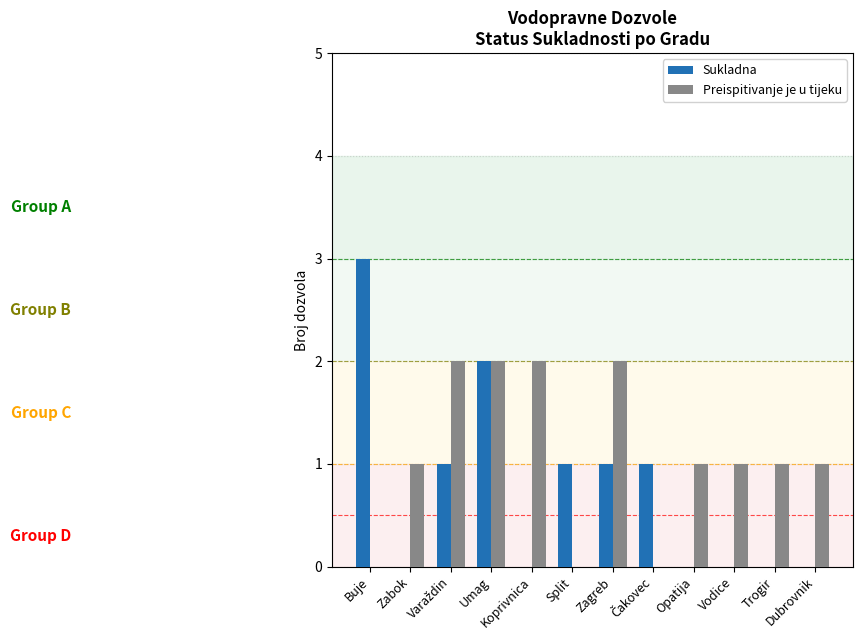

Is it true that Sukladna equals 0 at Koprivnica?

True